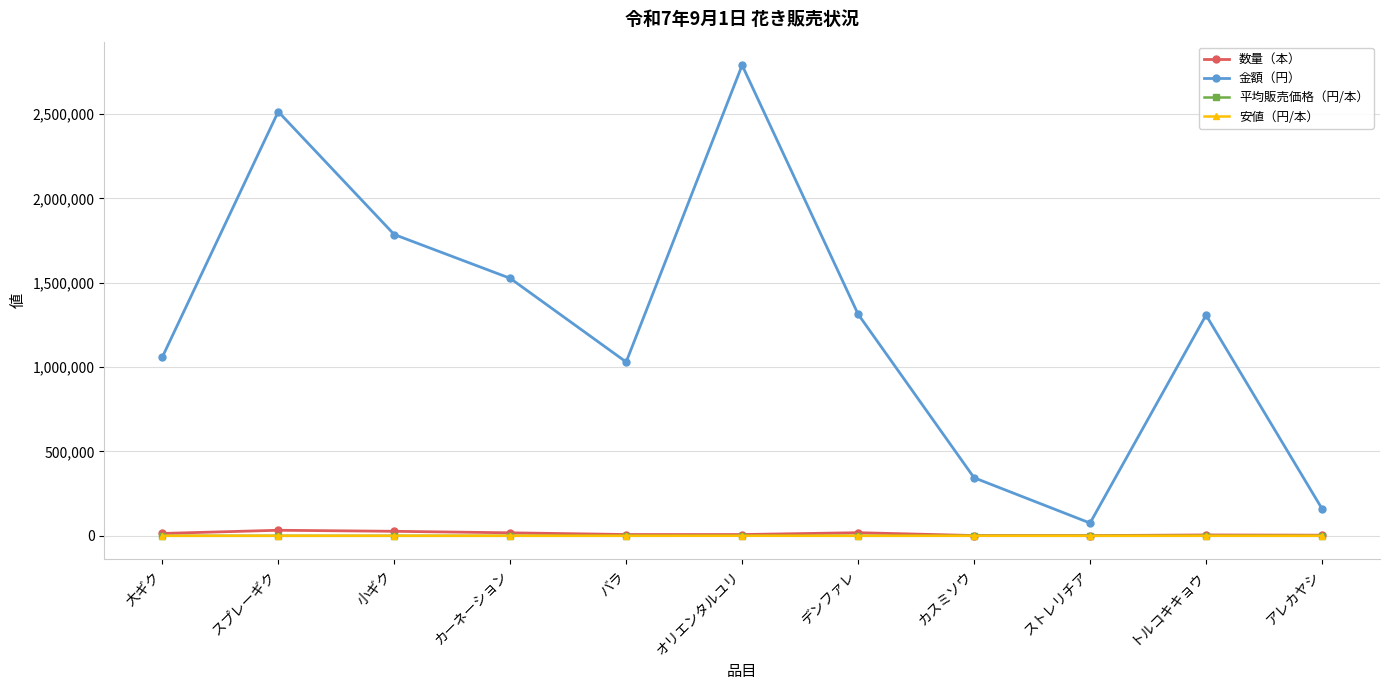

True or false: 金額（円） and 数量（本） cross at least once.

False